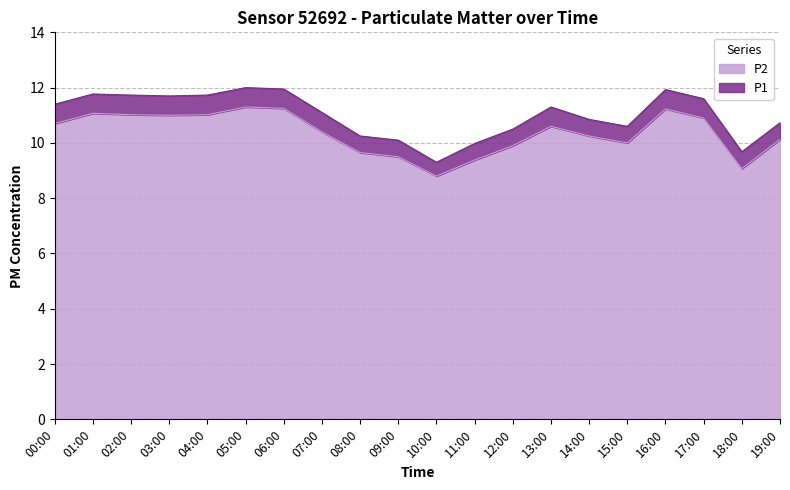

How many lines are shown in the chart?

2